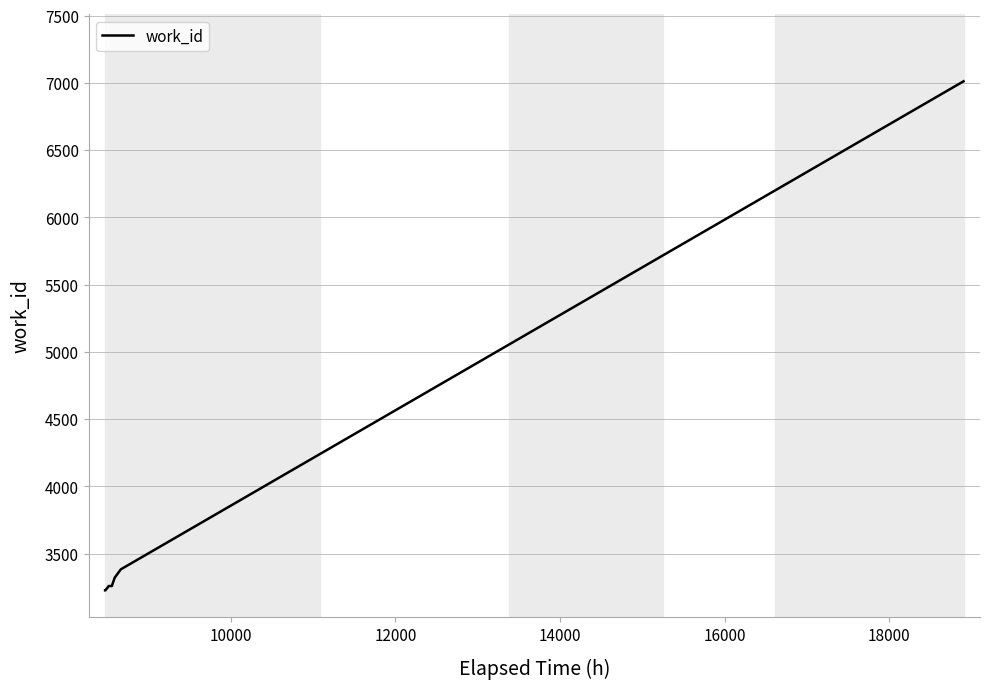

What is the smallest value displayed?

3227